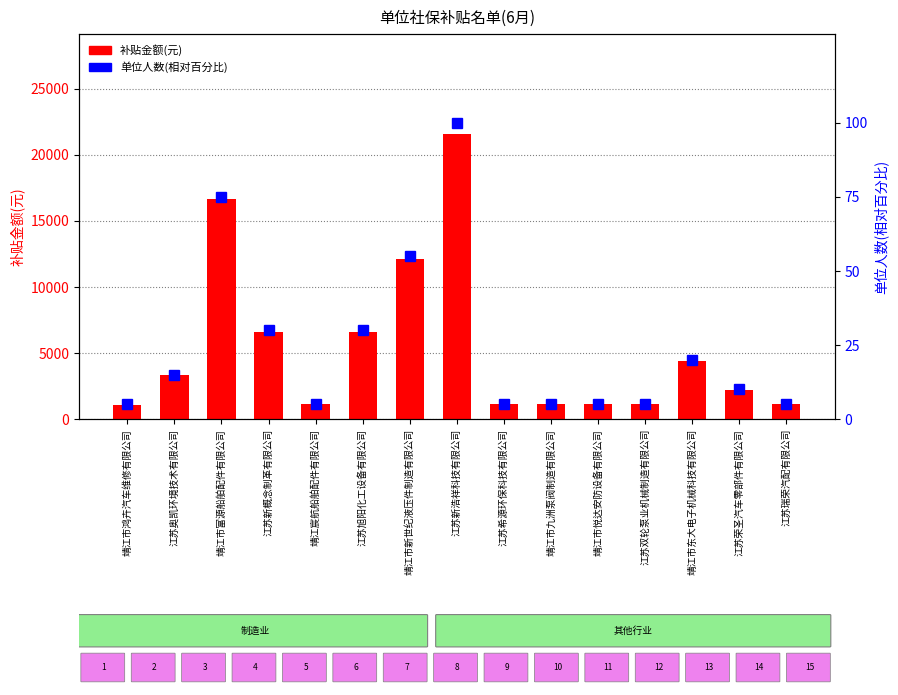

Rank the series at 靖江市东大电子机械科技有限公司 from highest to lowest value.

补贴金额(元), 单位人数(相对百分比)